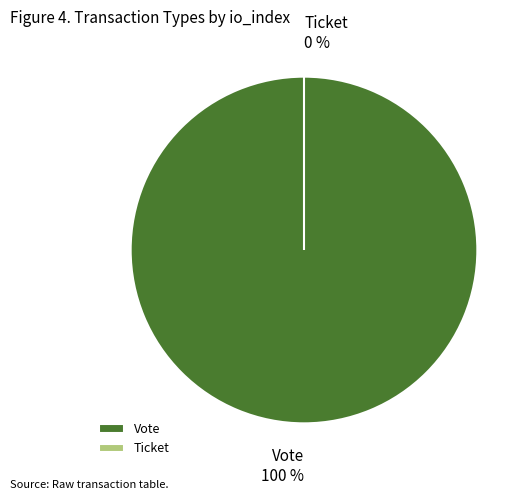

Is the sum of Vote and Ticket greater than half?

Yes